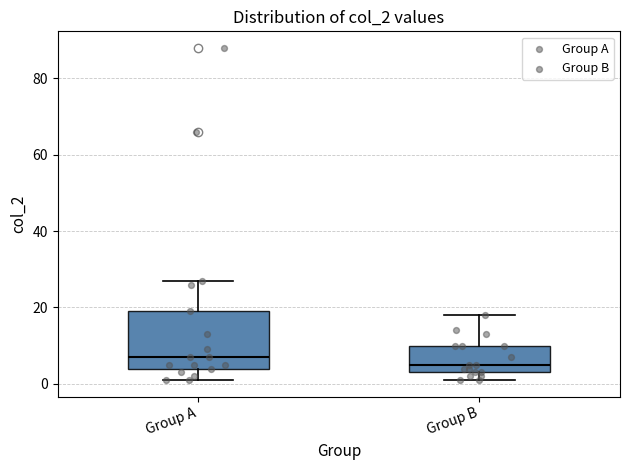

Reading left to right, read every box against the y-axis: the position of its median line, the range the box covers, and the ends of its whiskers. The values are not printed on the chart, so give them approximately, as read against the axis.

Group A: median 8, box 4 to 20, whiskers 2 to 28
Group B: median 6, box 4 to 10, whiskers 2 to 18